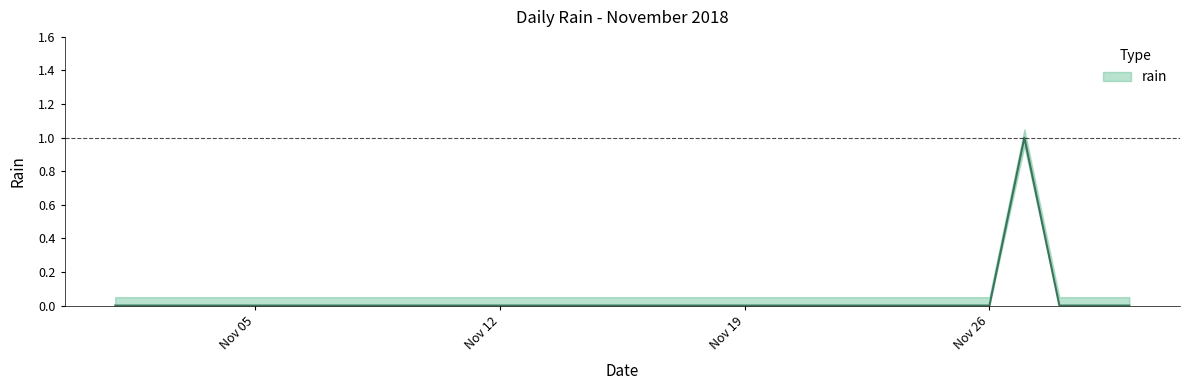

Reading left to right, what are all the values shown in this chart?

0	0	0	0	0	0	0	0	0	0	0	0	0	0	0	0	0	0	0	0	0	0	0	0	0	0	1	0	0	0